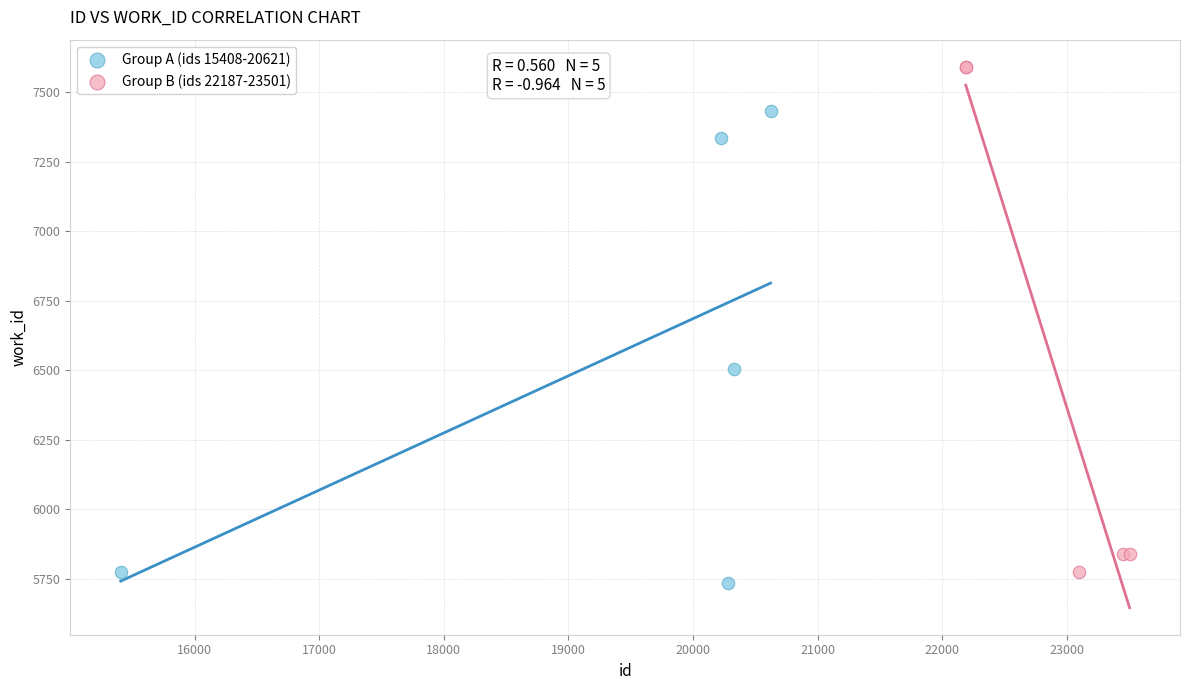

Which series has the largest Y range (max minus min)?

Group B (ids 22187-23501)